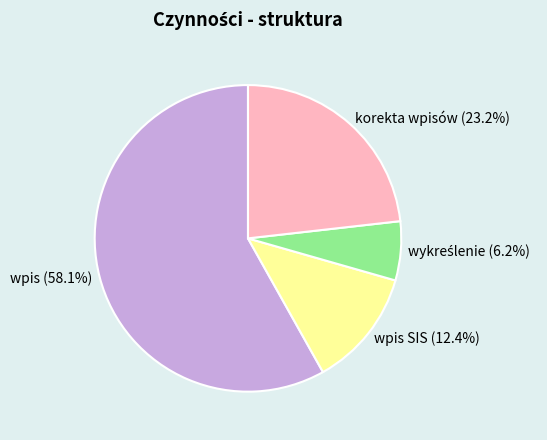

To the nearest percent, what is the difference between the largest and smallest slice percentages?

52%